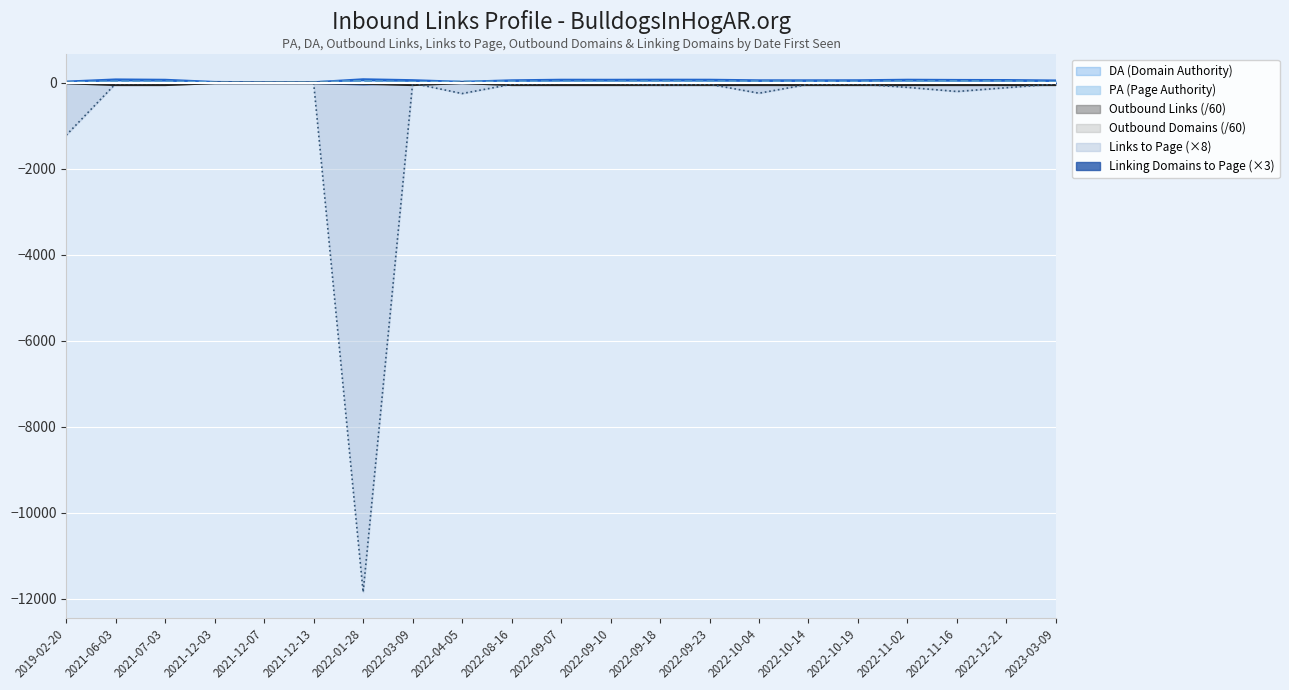

How many data points does each series have?

21